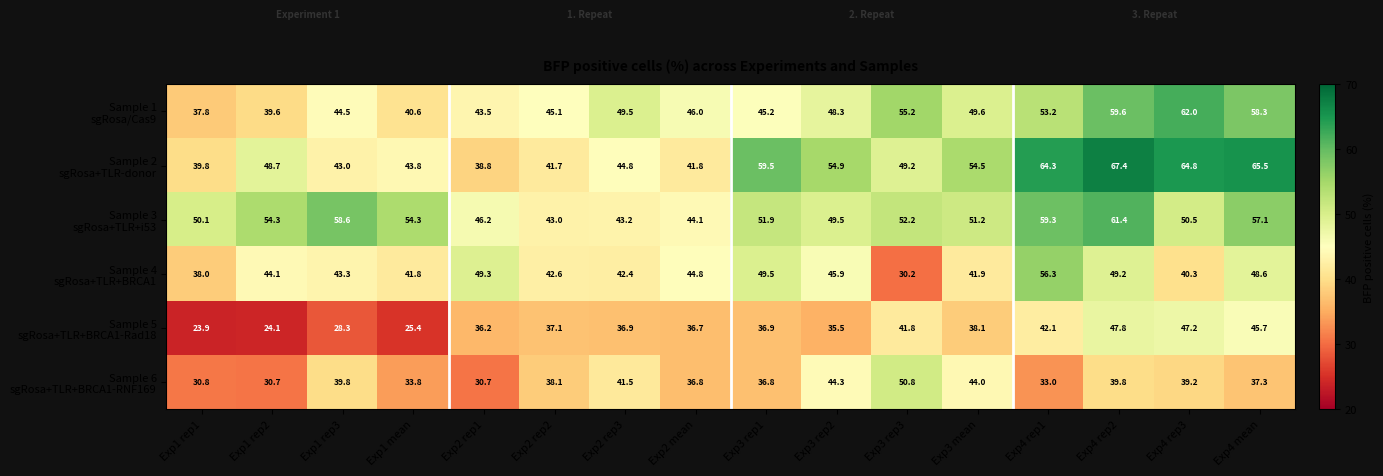

What is the difference between the highest and lowest values at Exp3 mean?

16.4